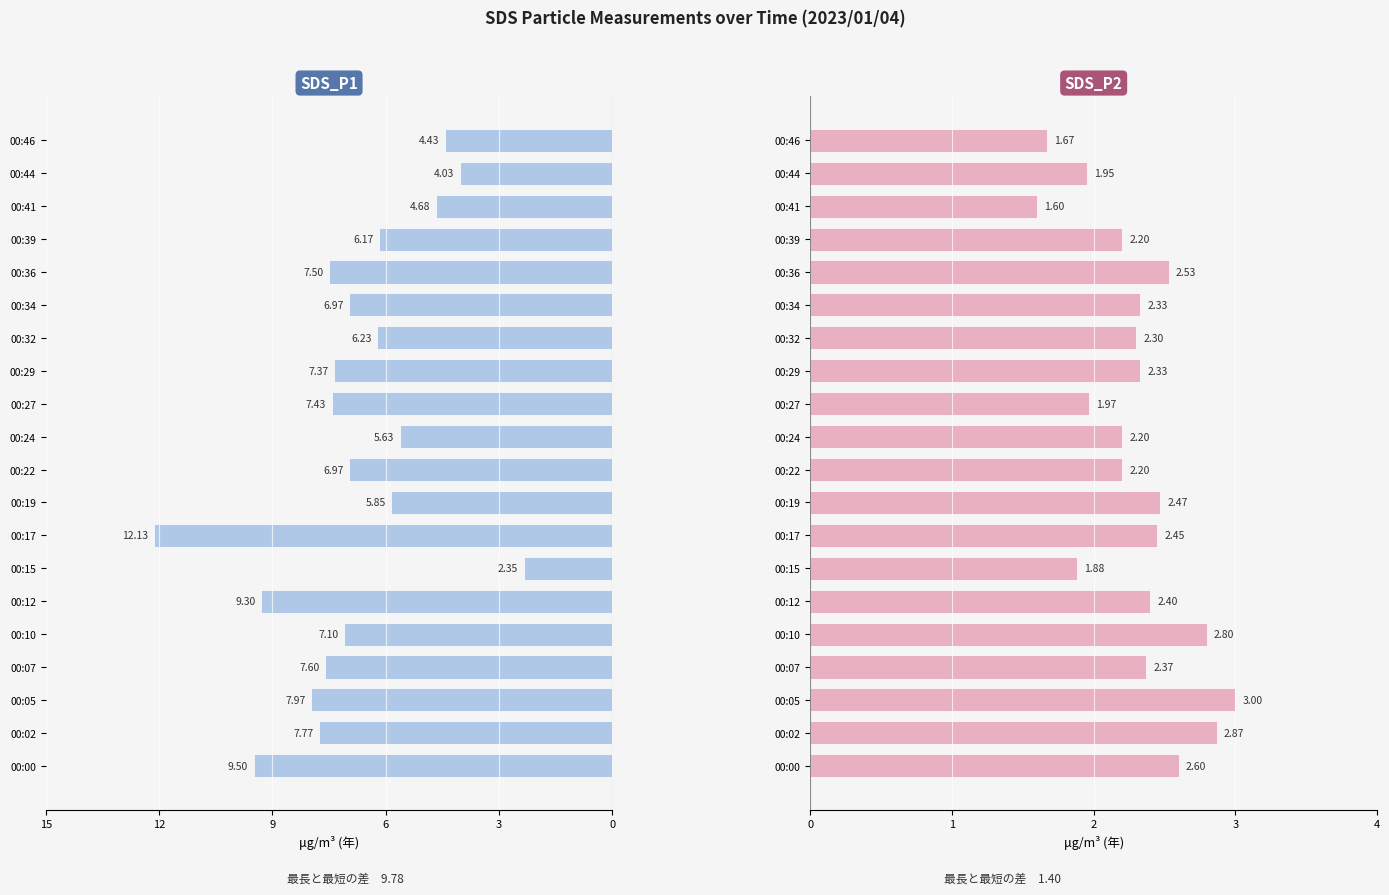

What are all the series names shown in the legend?

SDS_P1, SDS_P2